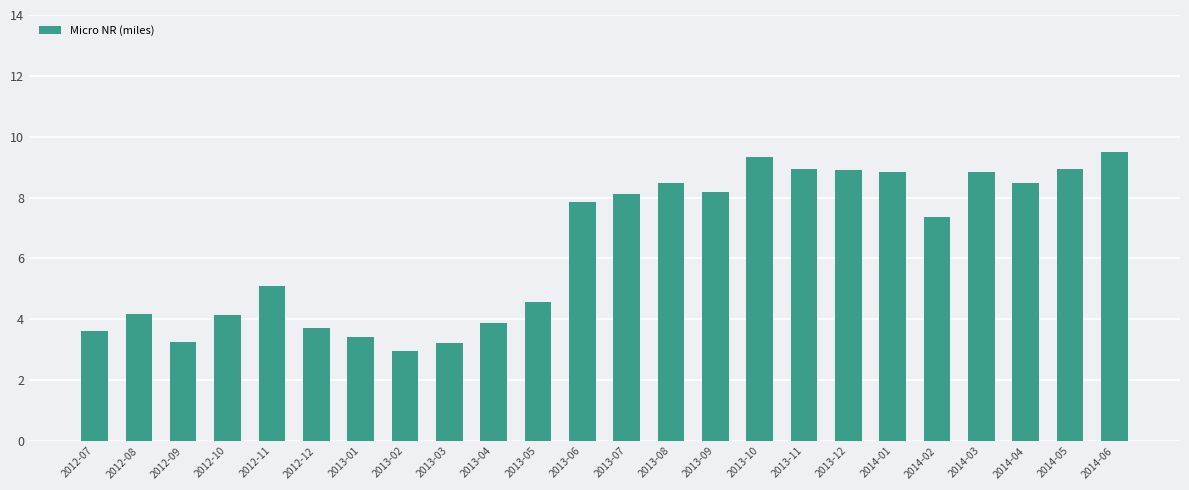

What is the smallest value displayed?

3.0